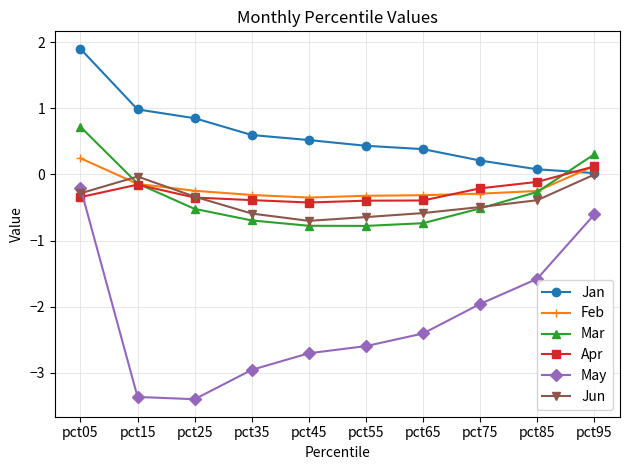

True or false: Feb and May cross at least once.

False